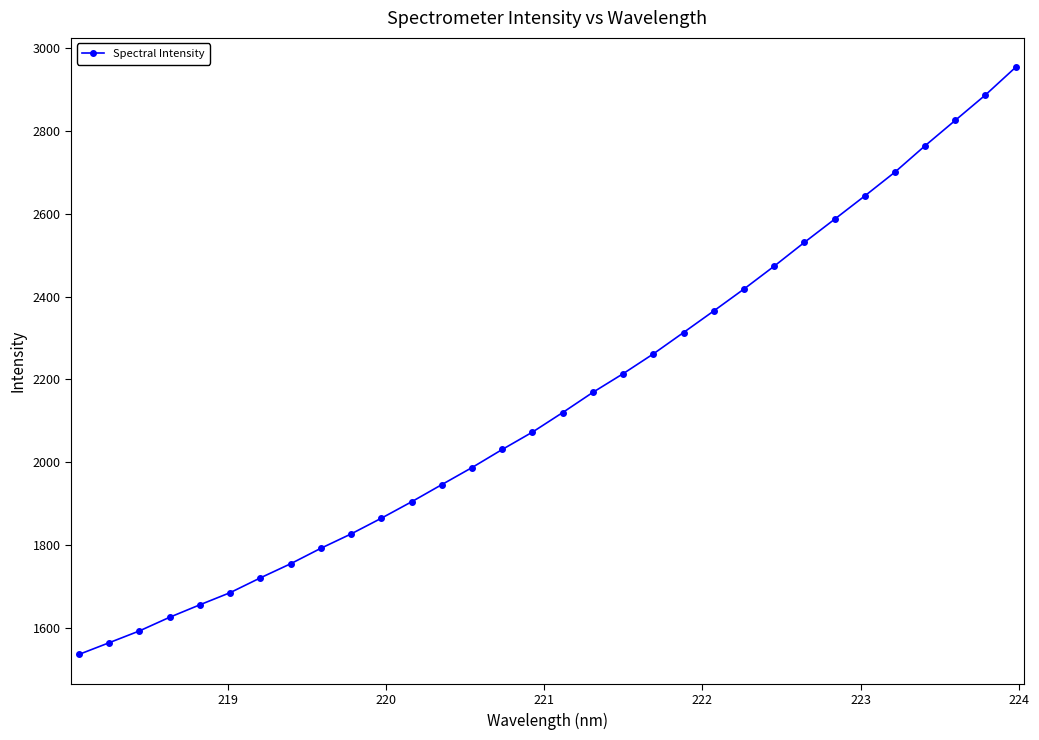

How many distinct data groups are displayed?

1